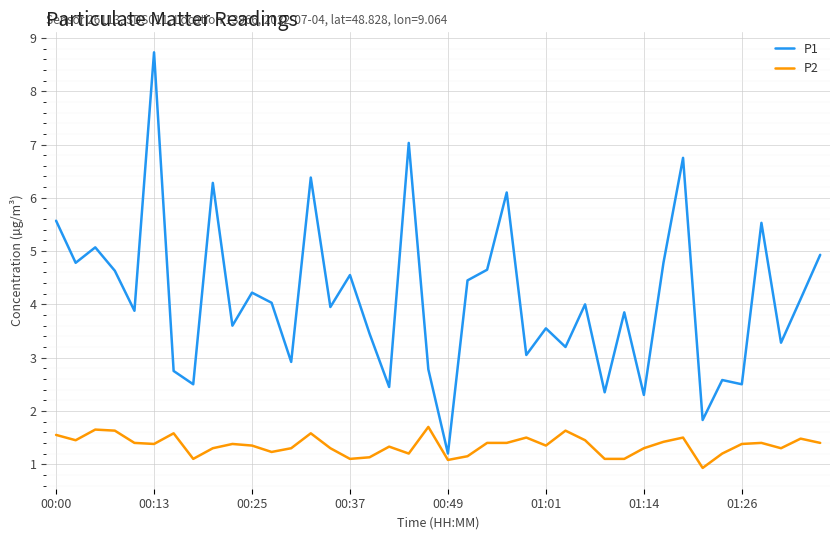

Which series has the largest total across all categories?

P1